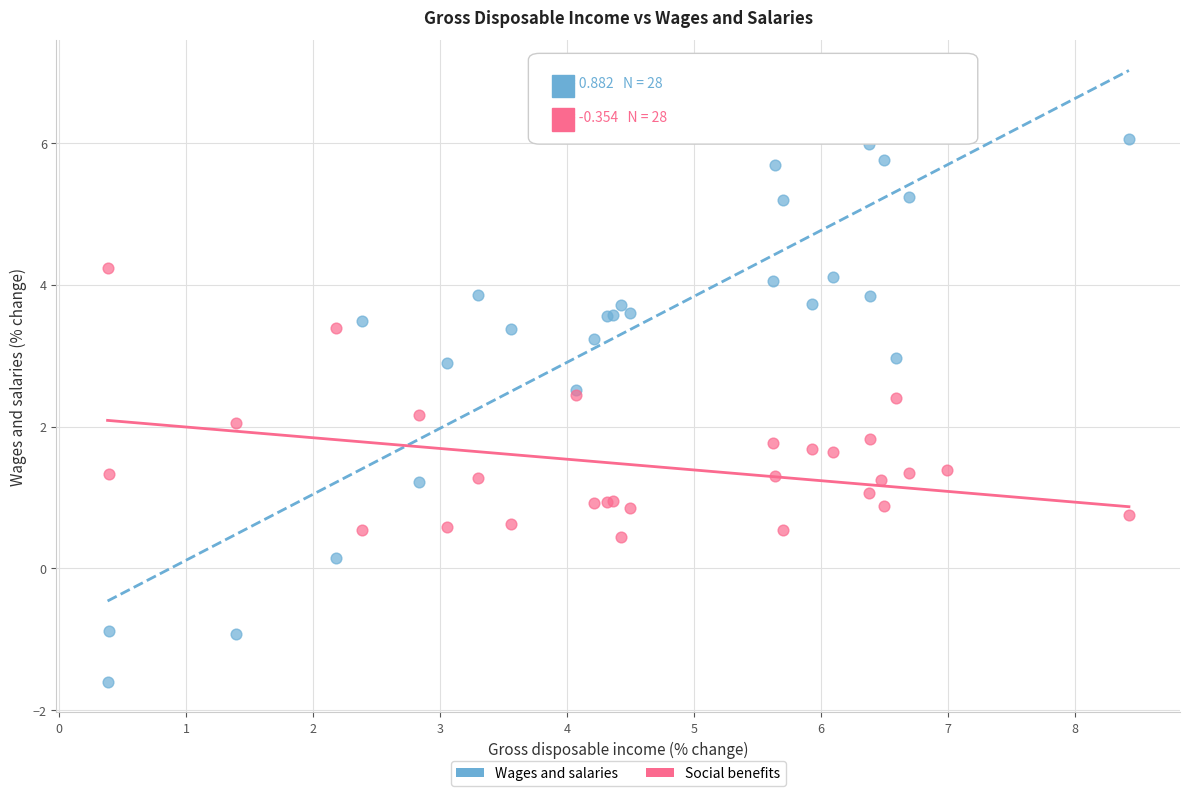

What are all the series names shown in the legend?

Wages and salaries, Social benefits